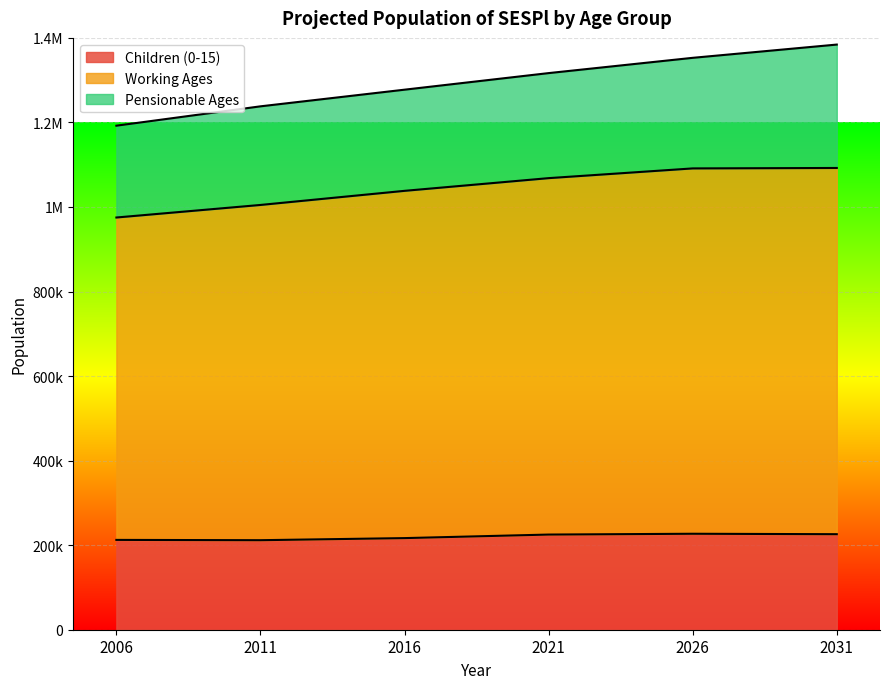

Where does the Children (0-15) series first go above 225100?

2026